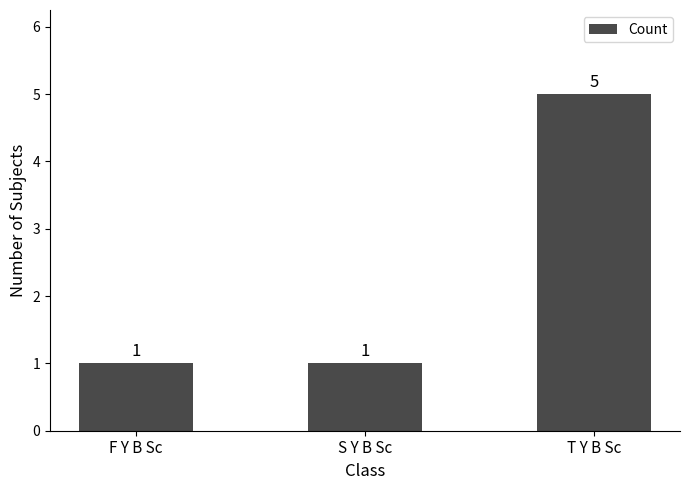

How many data points are above 1?

1